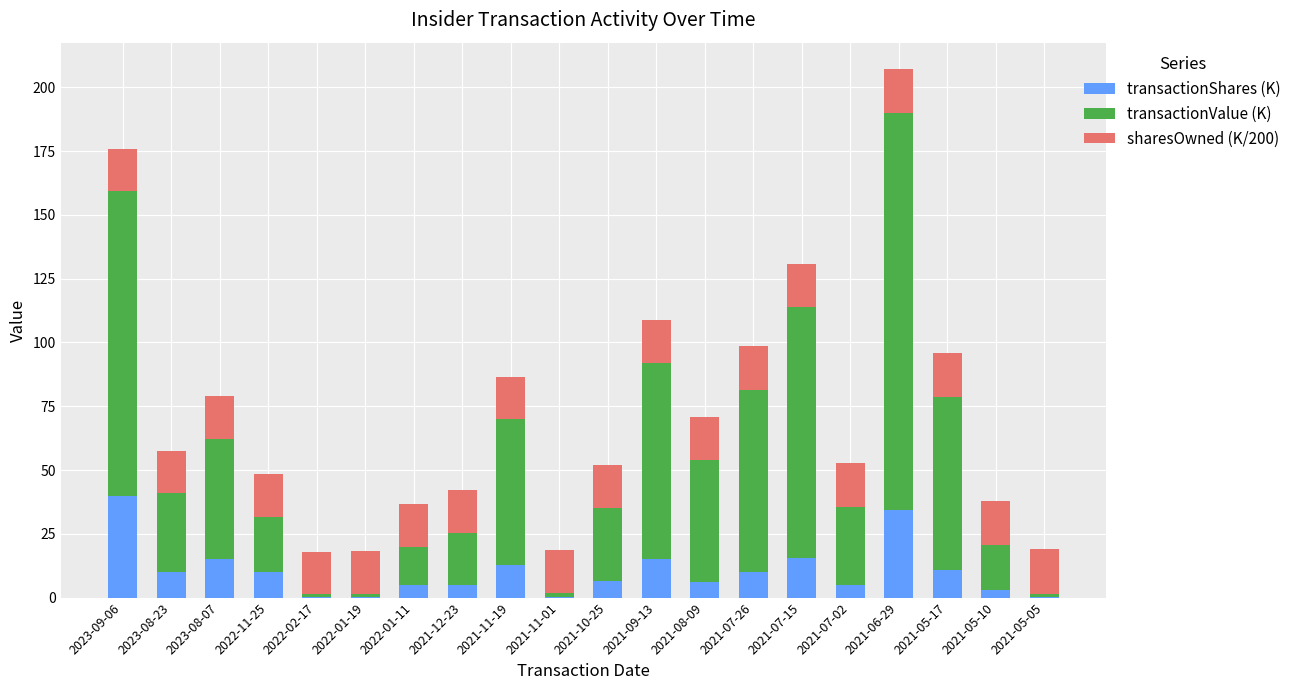

What is the highest value of the transactionShares (K) series?

39.8